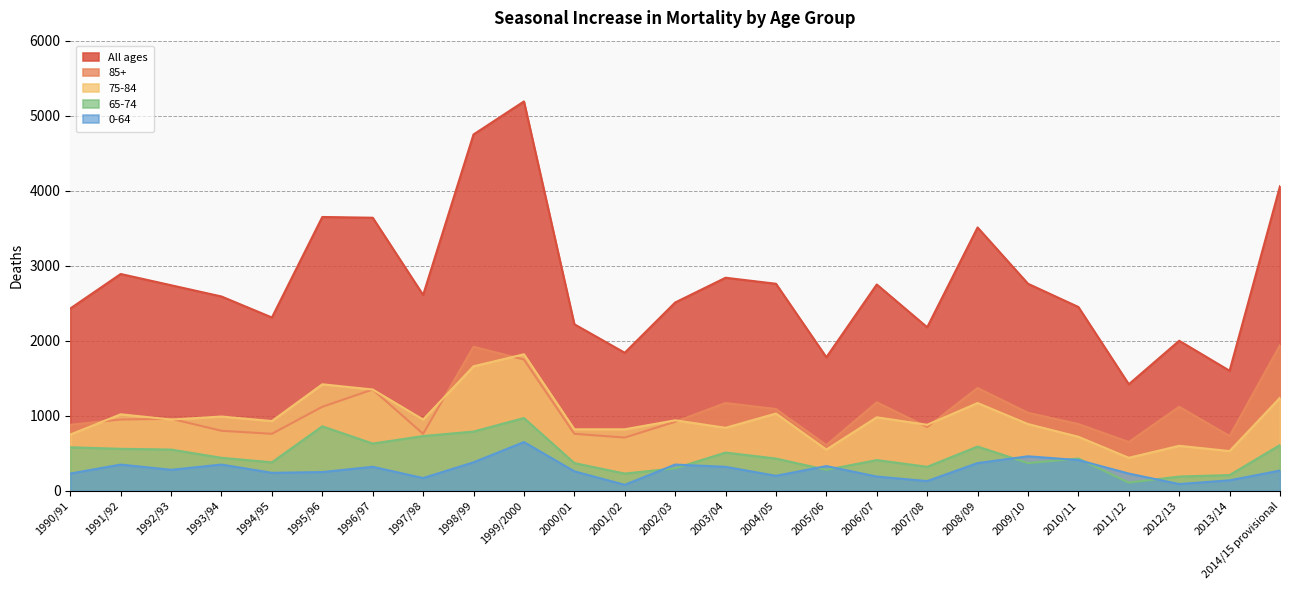

What is the difference between the maximum and second lowest values in the 0-64 series?

560